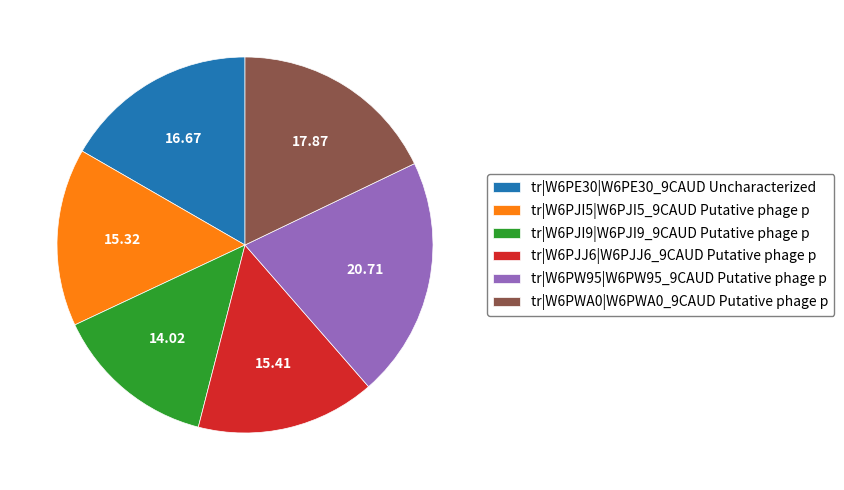

Count the number of slices in the pie.

6